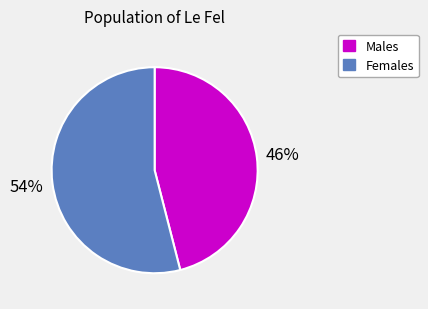

What is the largest slice in the pie chart?

Females